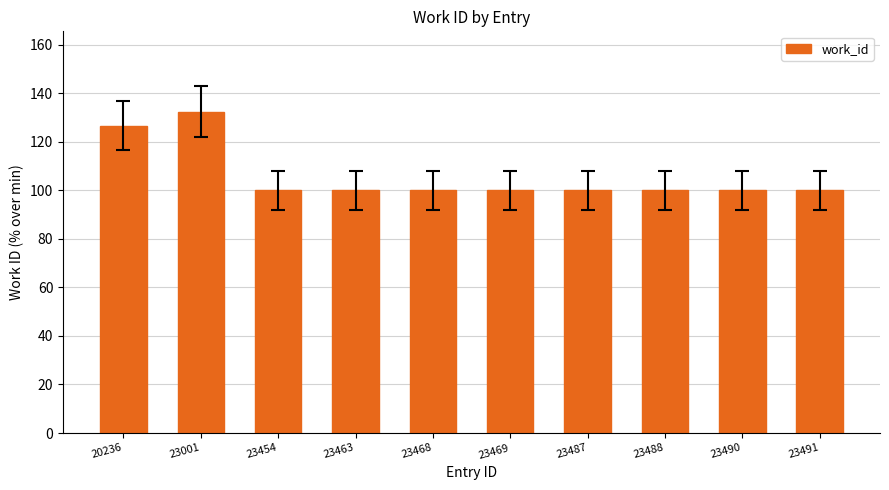

Is it true that the value at 23001 is 90.2?

False